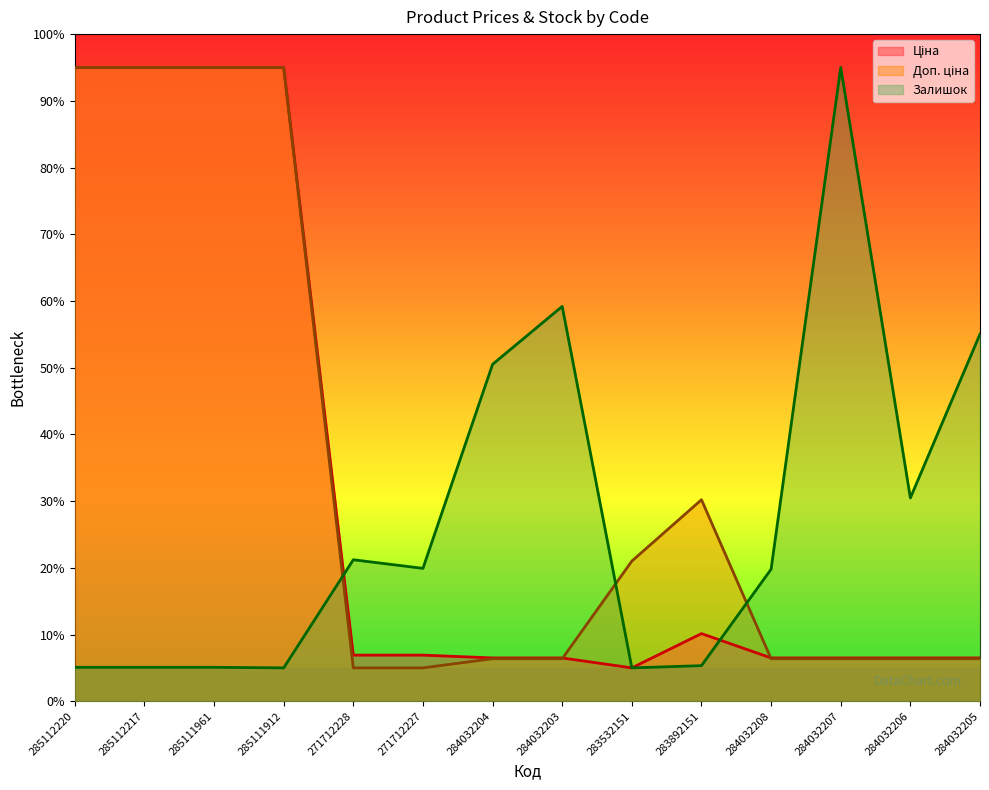

Reading left to right, transcribe all the data shown in this chart.

Ціна: 95.0	95.0	95.0	95.0	6.9	6.9	6.5	6.5	5.0	10.1	6.5	6.5	6.5	6.5
Доп. ціна: 95.0	95.0	95.0	95.0	5.0	5.0	6.4	6.4	21.0	30.2	6.4	6.4	6.4	6.4
Залишок: 5.1	5.1	5.1	5.0	21.2	19.9	50.5	59.2	5.0	5.3	19.8	95.0	30.5	55.0